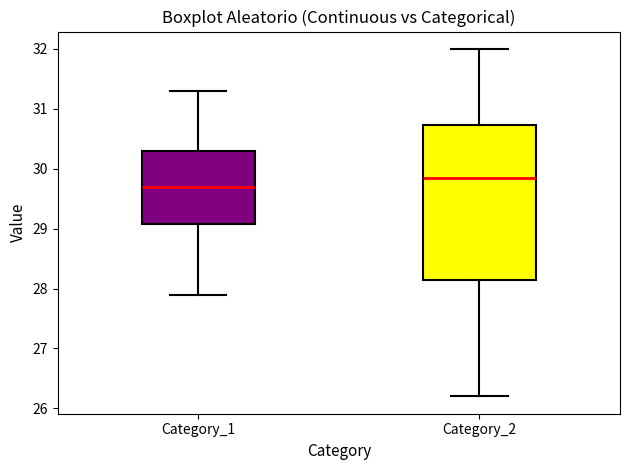

Where does the upper whisker of the box for Category_2 end on the y-axis? The values are not printed on the chart, so give them approximately, as read against the axis.

32.0